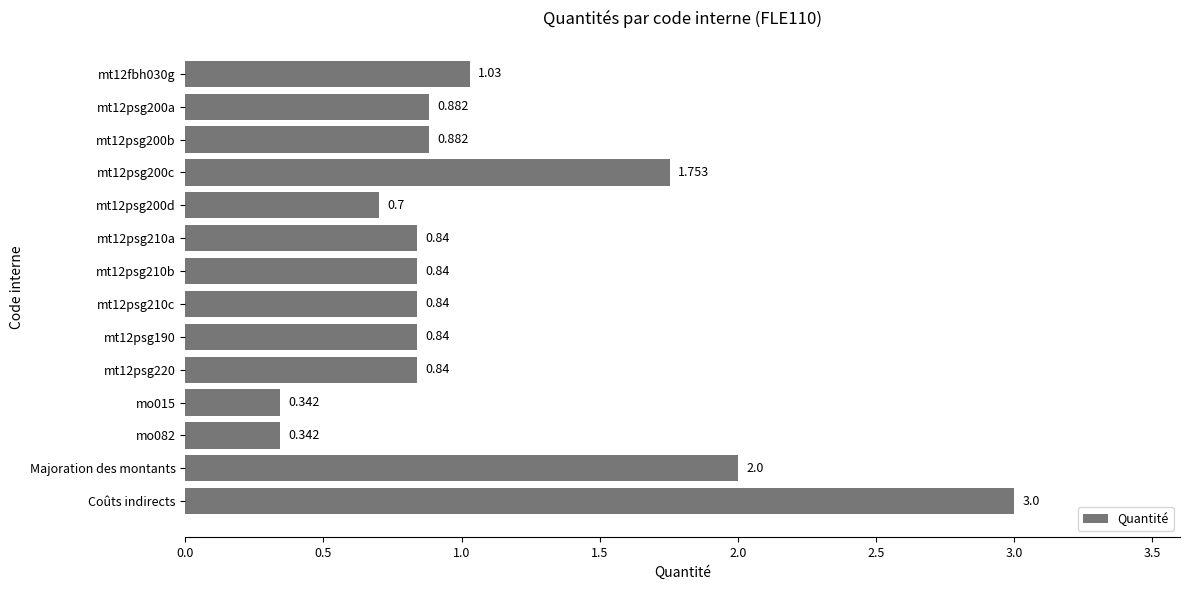

Which has a higher value, mo015 or Majoration des montants?

Majoration des montants